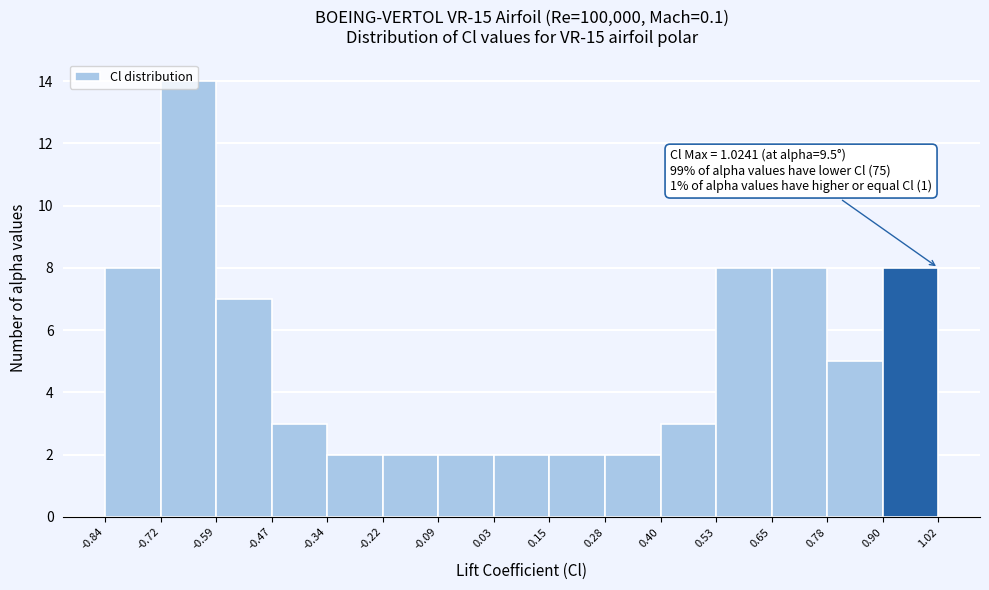

Which range on the x-axis has the tallest bar?

-0.72 to -0.59